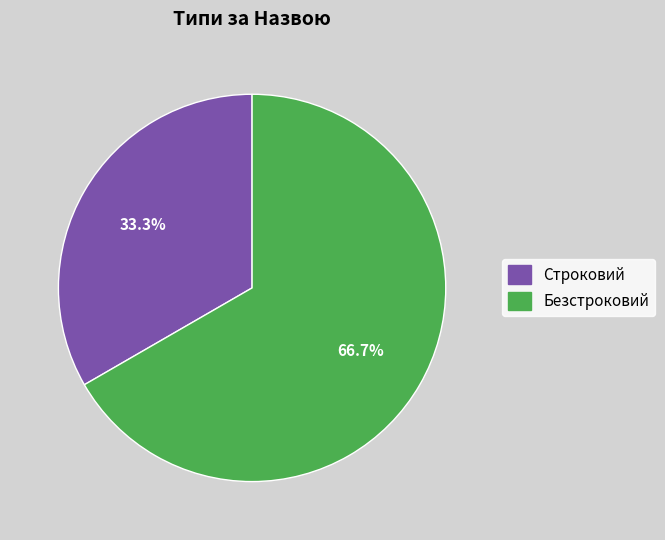

What is the majority slice?

Безстроковий